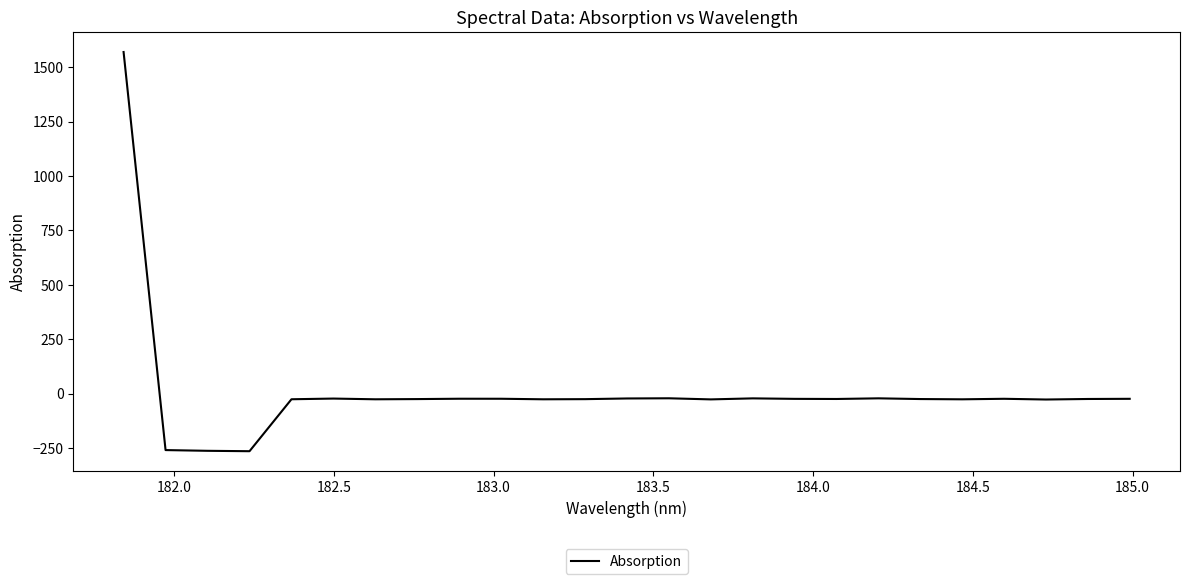

What is the smallest value displayed?

-265.1